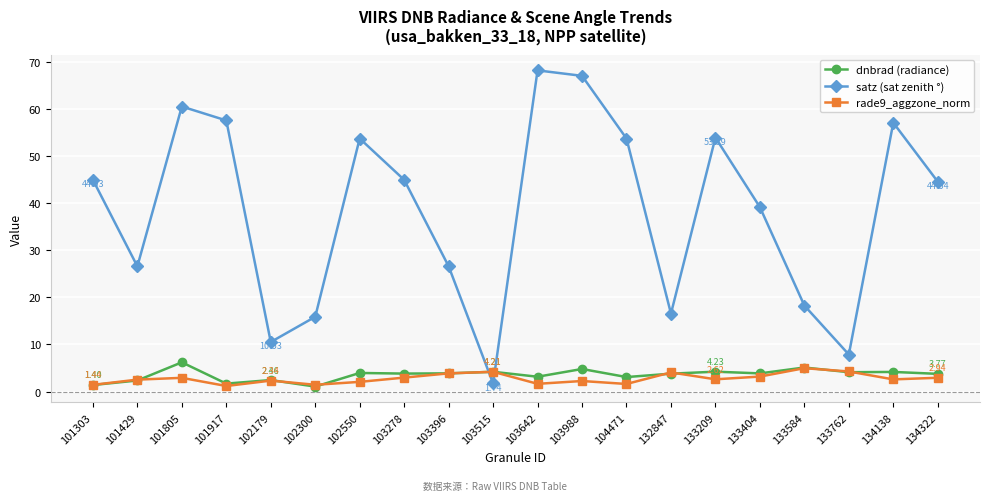

The satz (sat zenith °) series shows 57.5 at 101917. True or false?

True